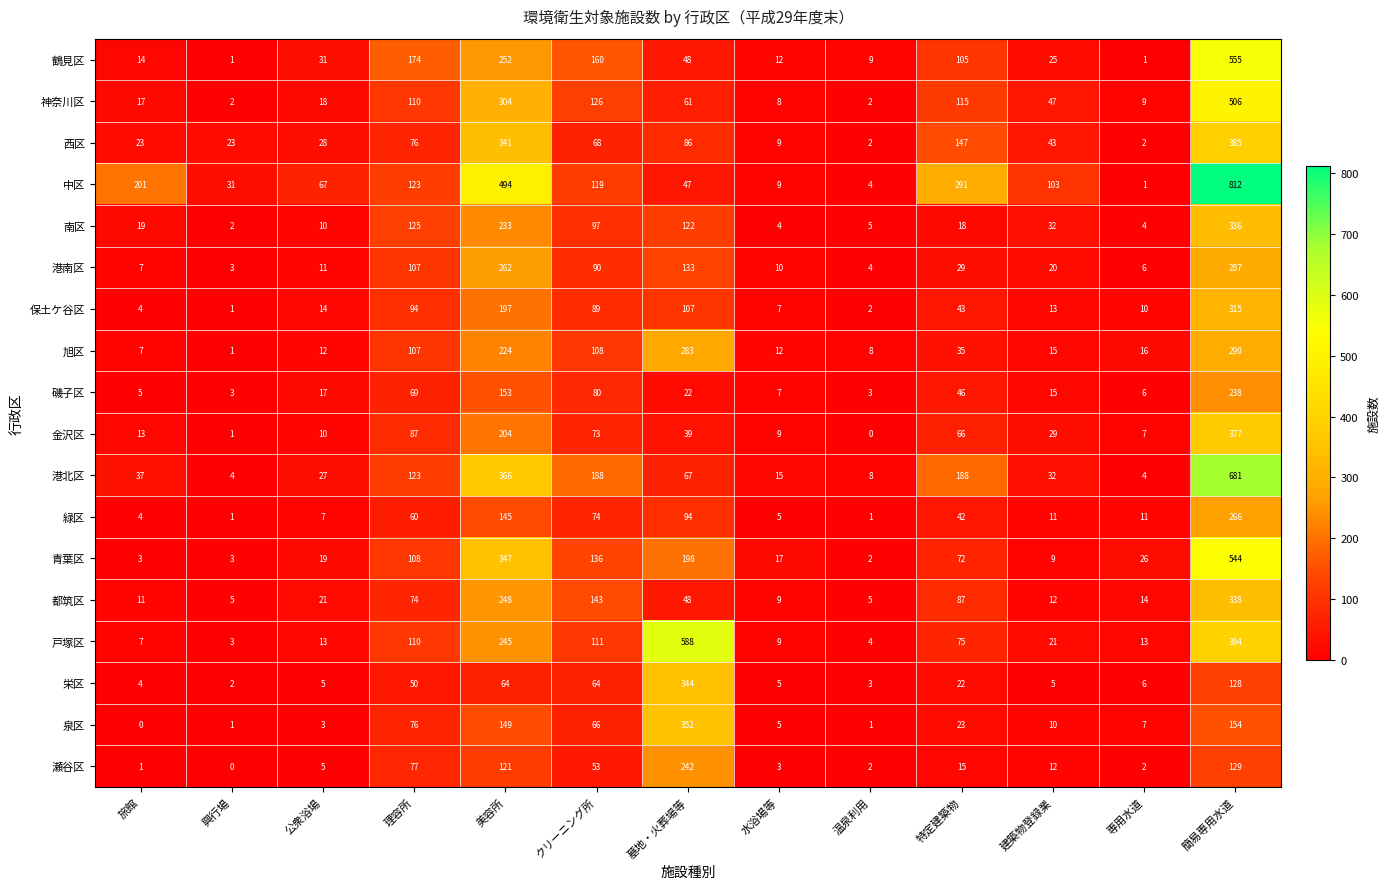

Which series changed the most between クリーニング所 and 温泉利用?

港北区